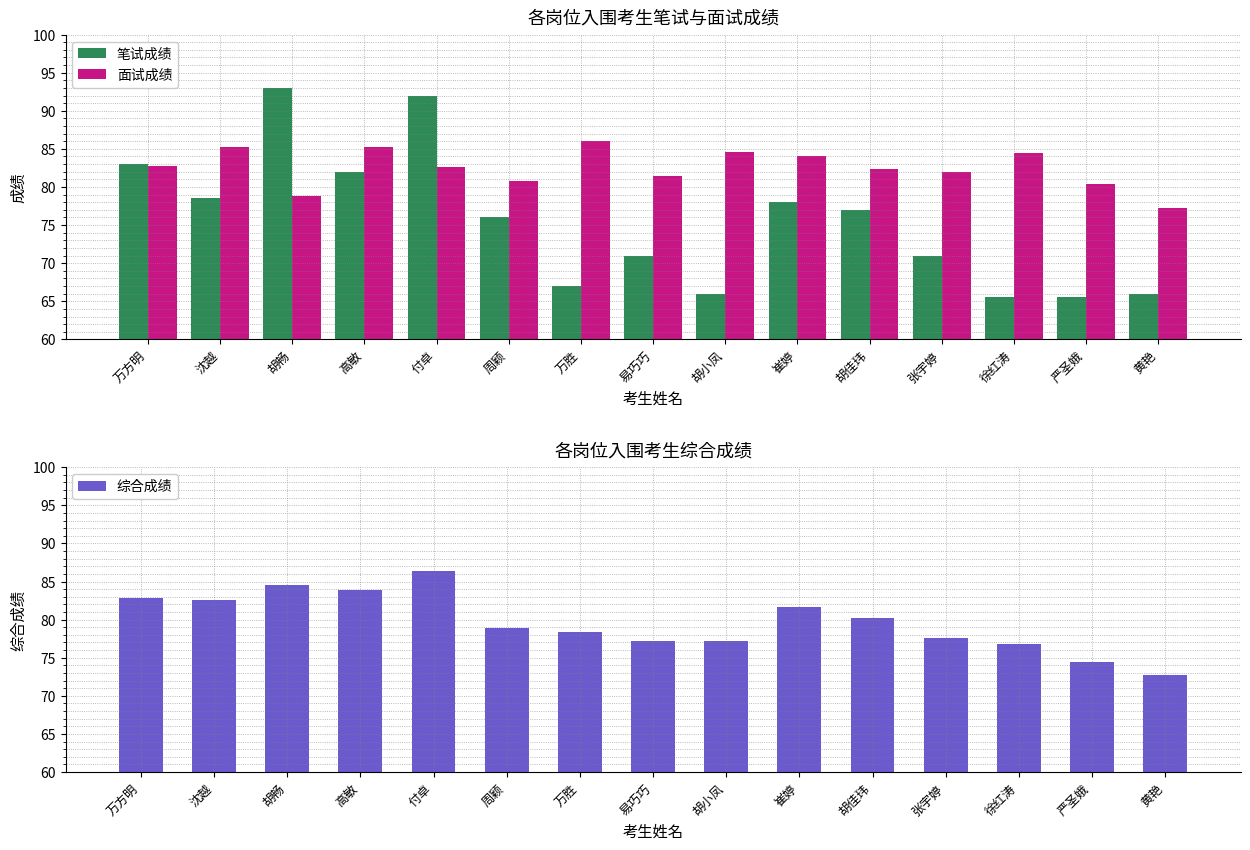

How many groups of bars are there?

15